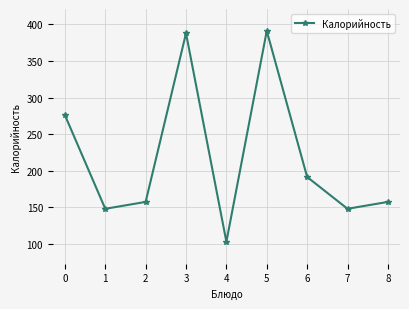

How many points are higher than both their immediate neighbors (excluding endpoints)?

2